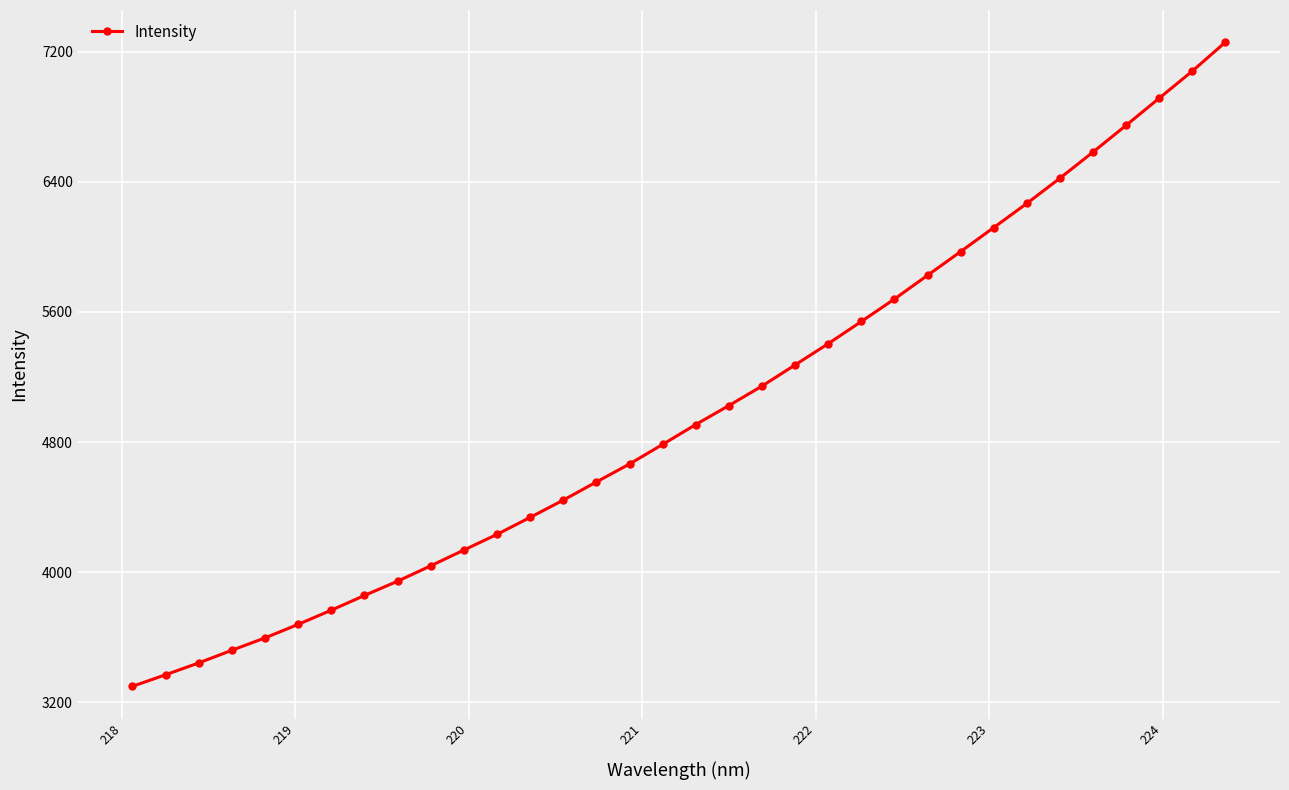

What is the value of the 23rd point from the left?

5541.6